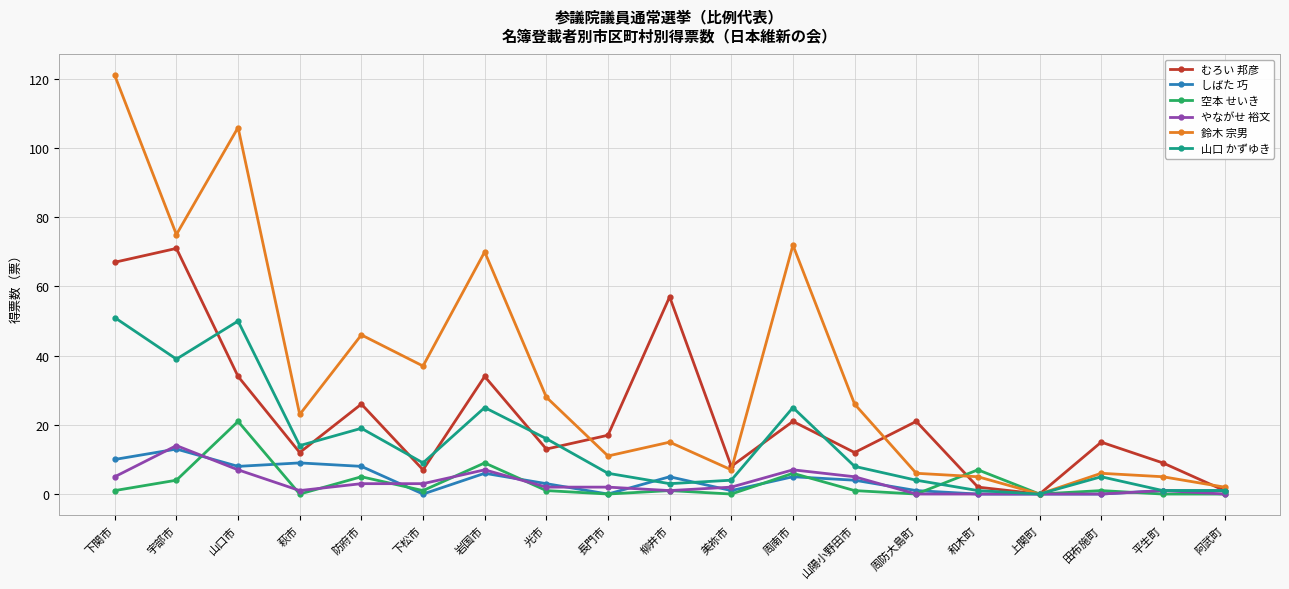

At which label does しばた 巧 first exceed 3?

下関市